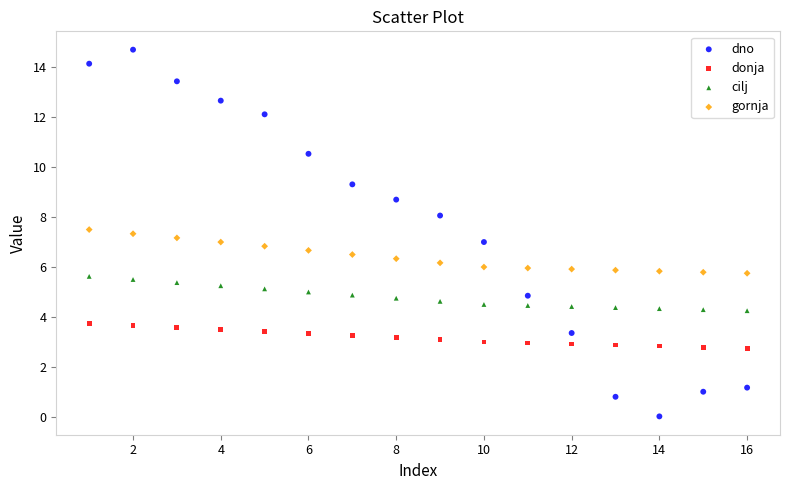

What are all the series names shown in the legend?

dno, donja, cilj, gornja